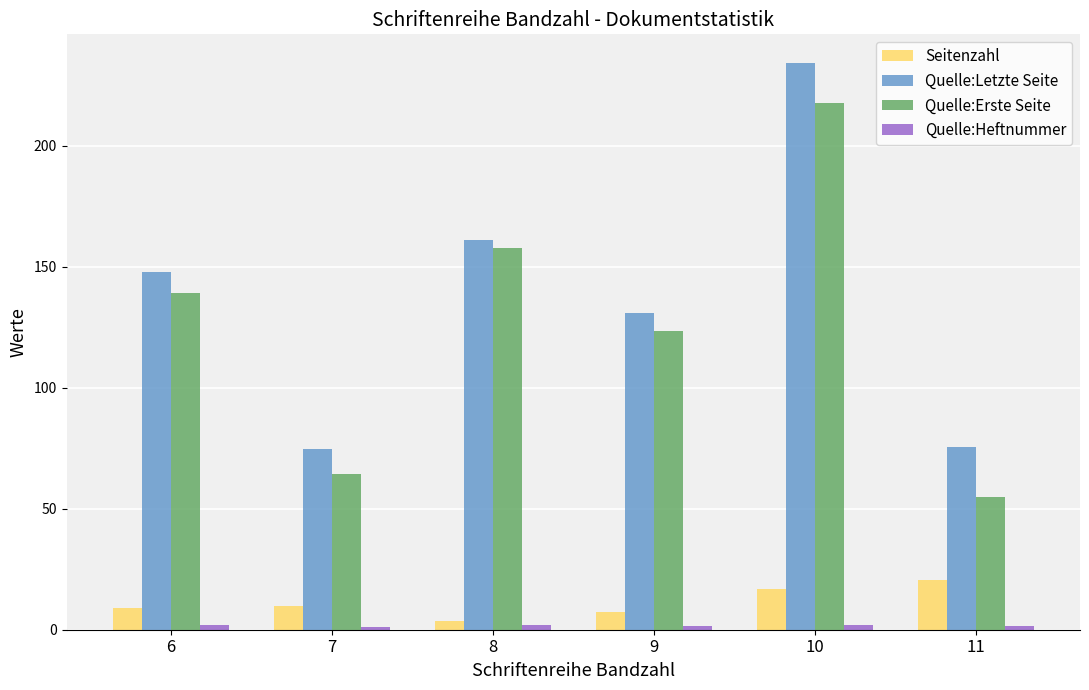

The value of Quelle:Erste Seite at 10 is 379.3. True or false?

False